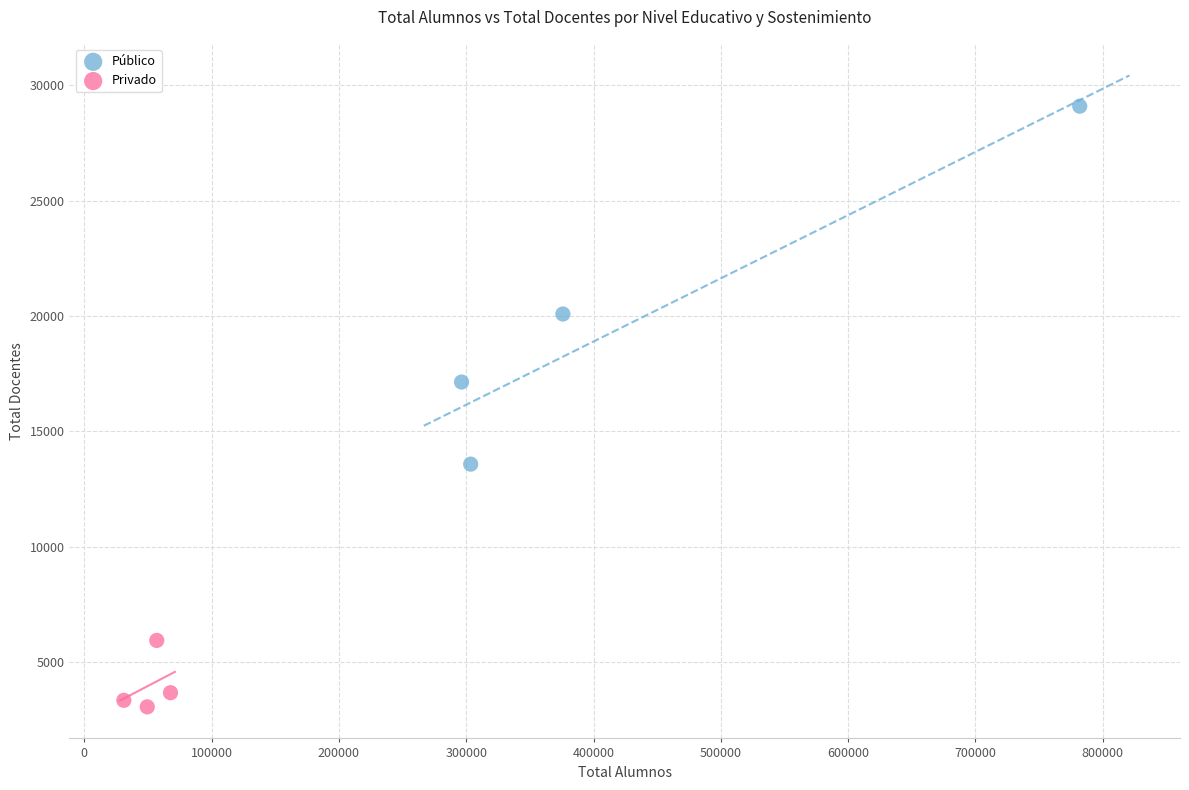

Which series has the largest Y range (max minus min)?

Público